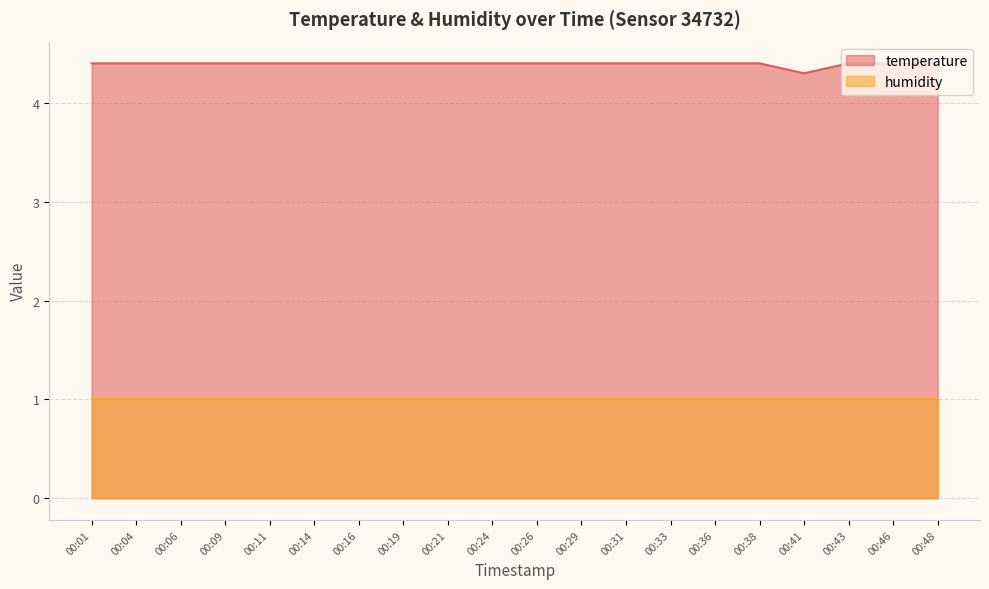

What is the maximum value shown in the chart?

4.4